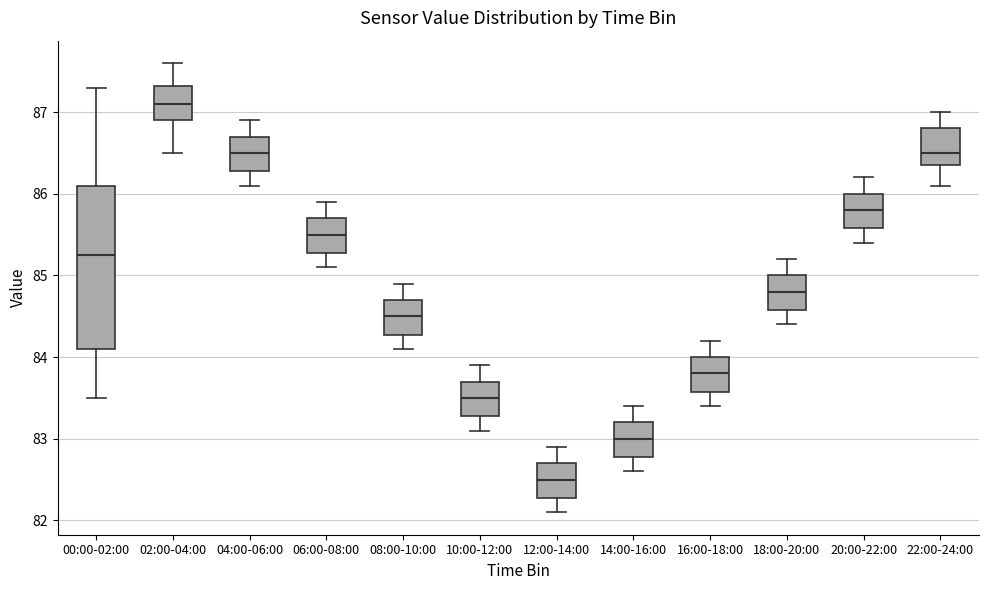

Where does the upper whisker of the box for 20:00-22:00 end on the y-axis? The values are not printed on the chart, so give them approximately, as read against the axis.

86.2